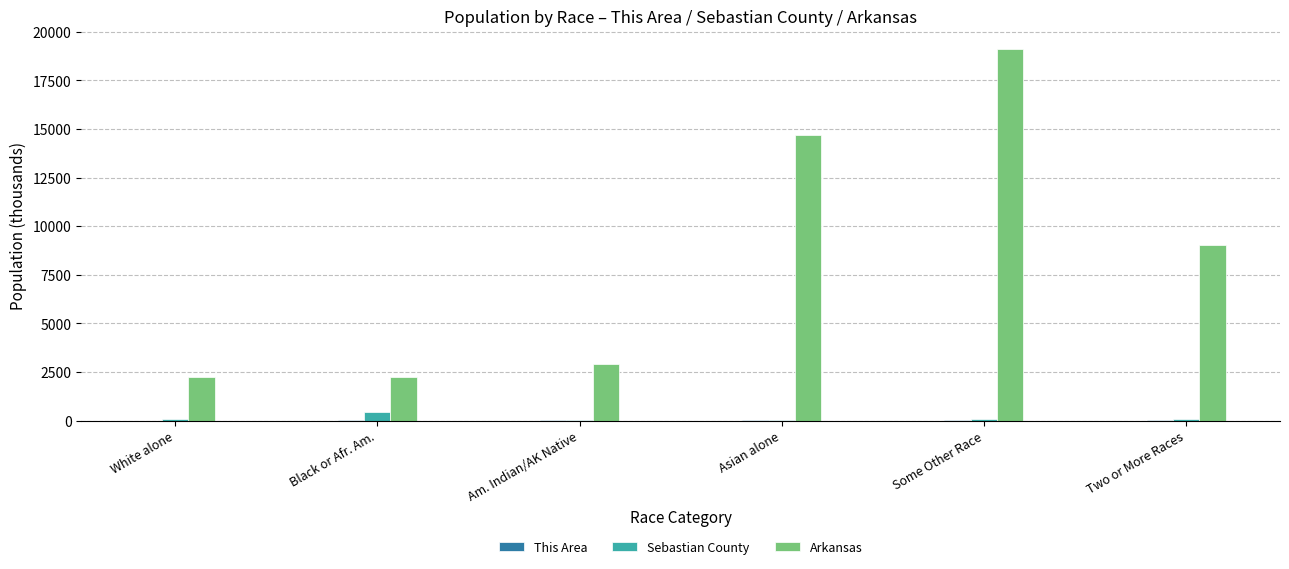

Are the bars grouped side by side (vs. stacked)?

Yes